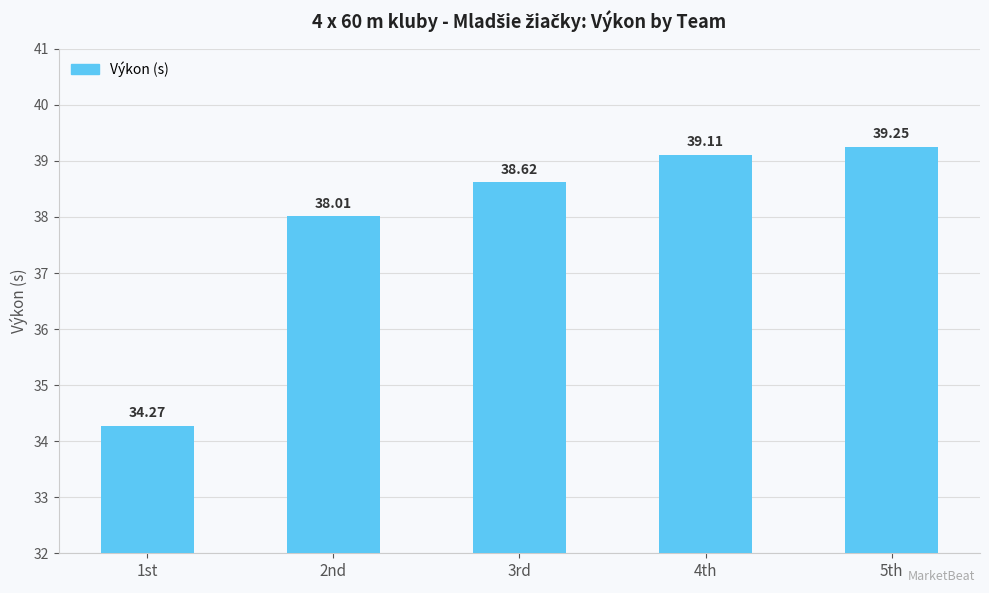

Count the number of values greater than 38.

4